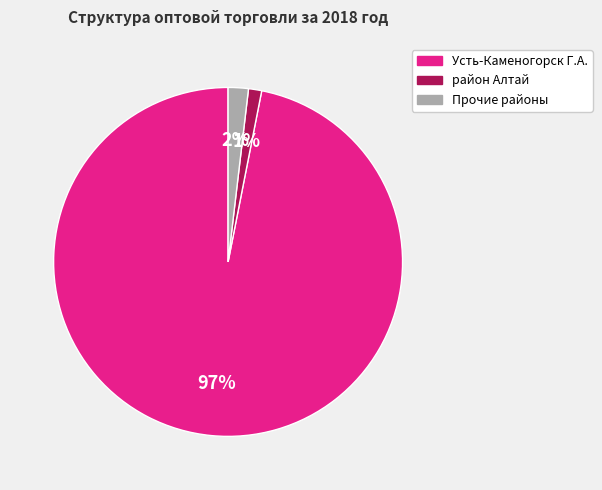

To the nearest percent, what is the average slice percentage?

33%